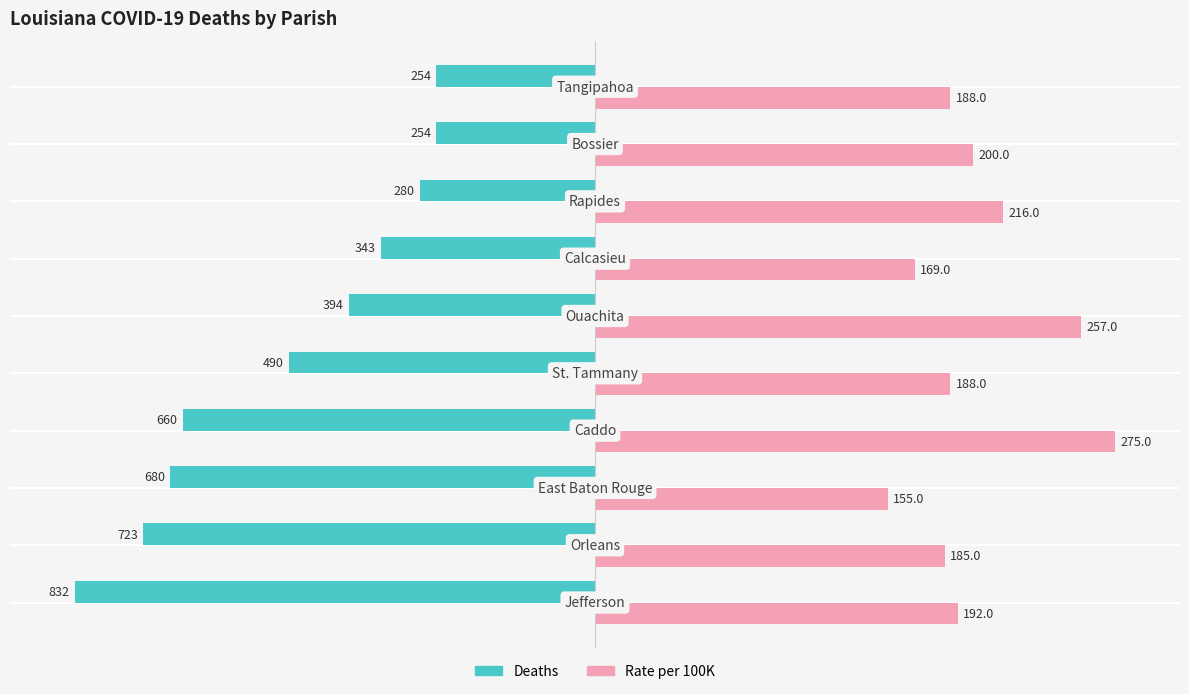

What are all the series names shown in the legend?

Deaths, Rate per 100K